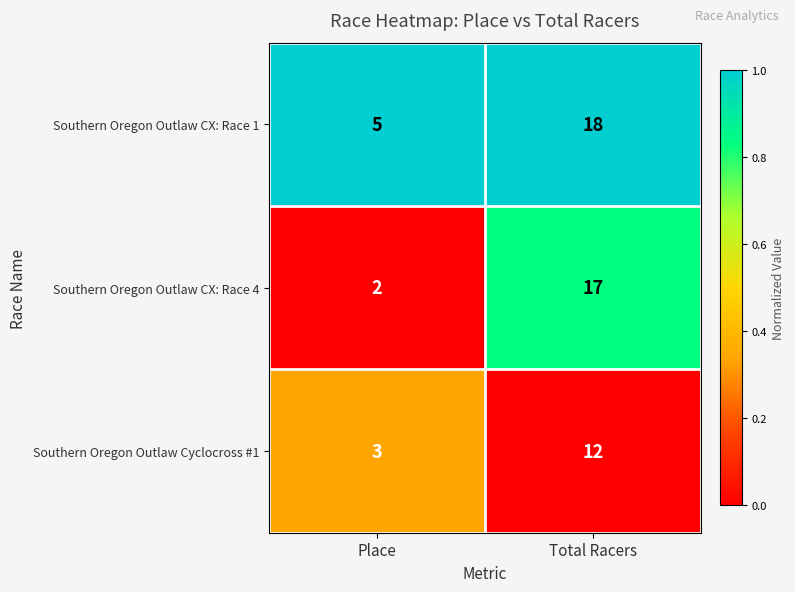

At which label is Southern Oregon Outlaw Cyclocross #1 closest to 7?

Place